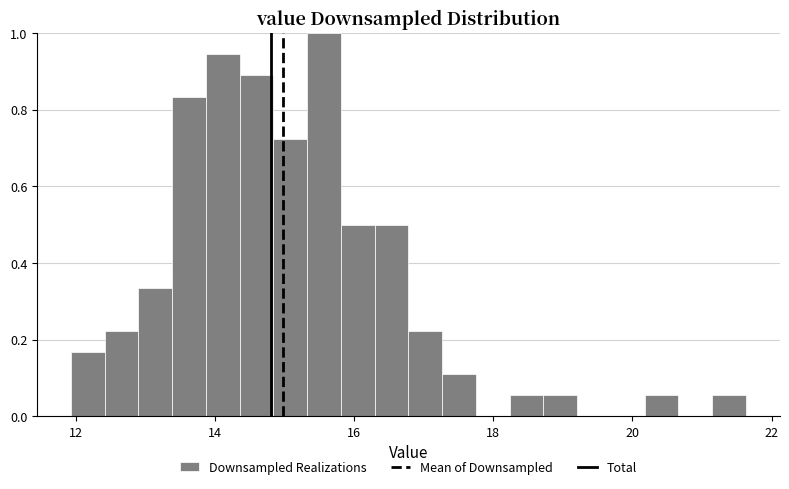

Around what value on the x-axis is the tallest bar? Give the approximate position of its centre, as read against the axis.

15.6